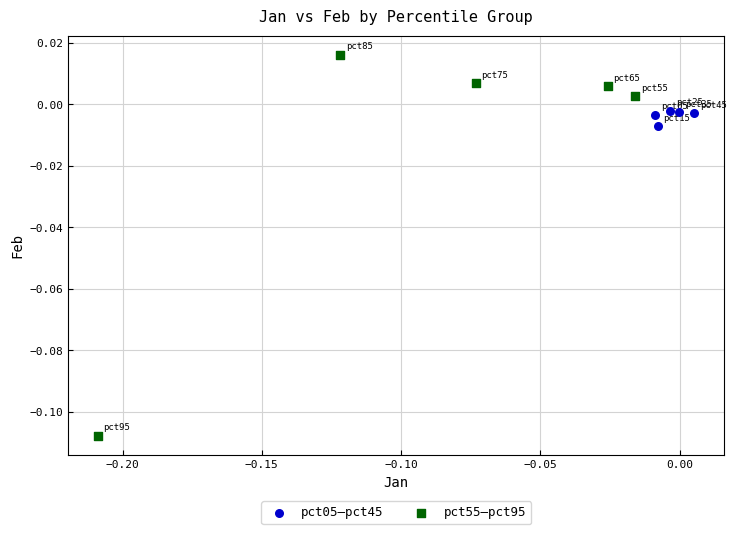

What are all the series names shown in the legend?

pct05–pct45, pct55–pct95